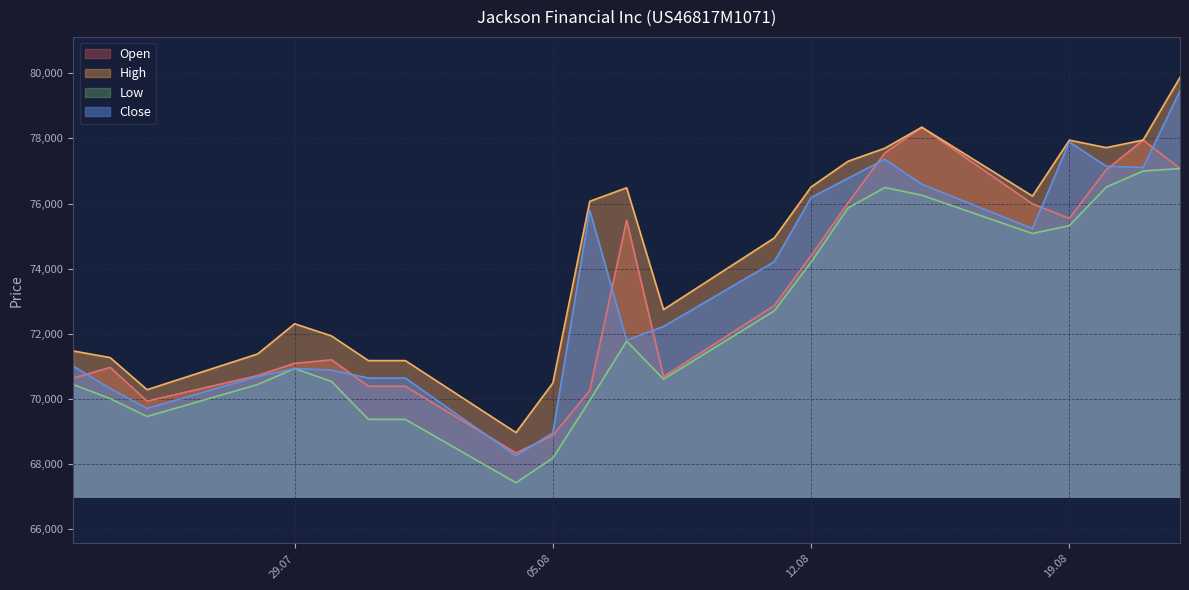

What is the highest value of the Low series?

77076